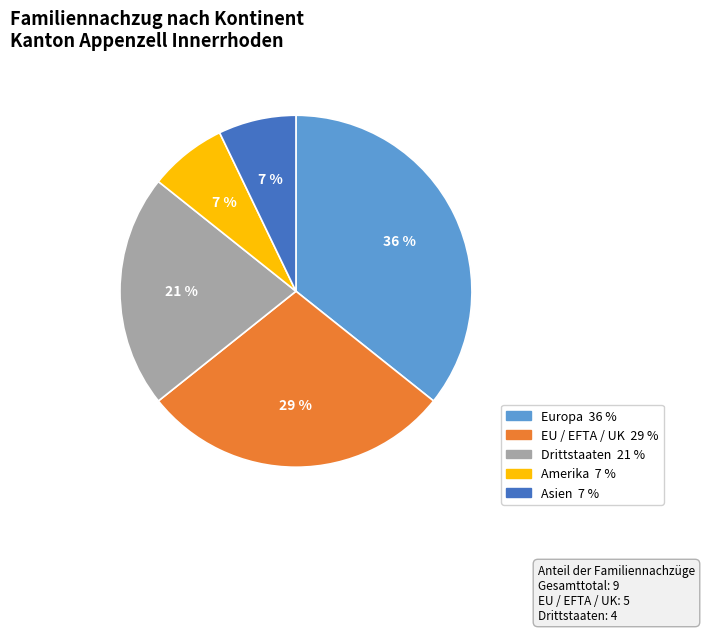

To the nearest percent, what is the average slice percentage?

20%